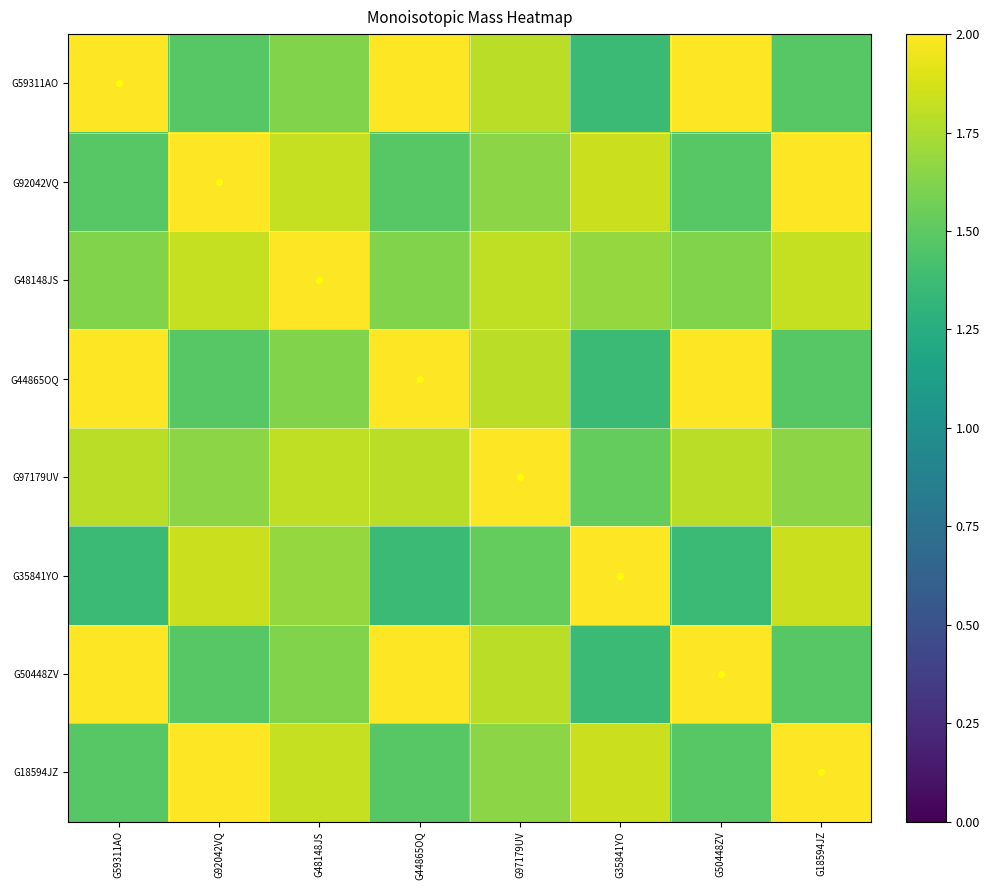

Rank the series at G97179UV from highest to lowest value.

G97179UV, G48148JS, G59311AO, G44865OQ, G50448ZV, G92042VQ, G18594JZ, G35841YO